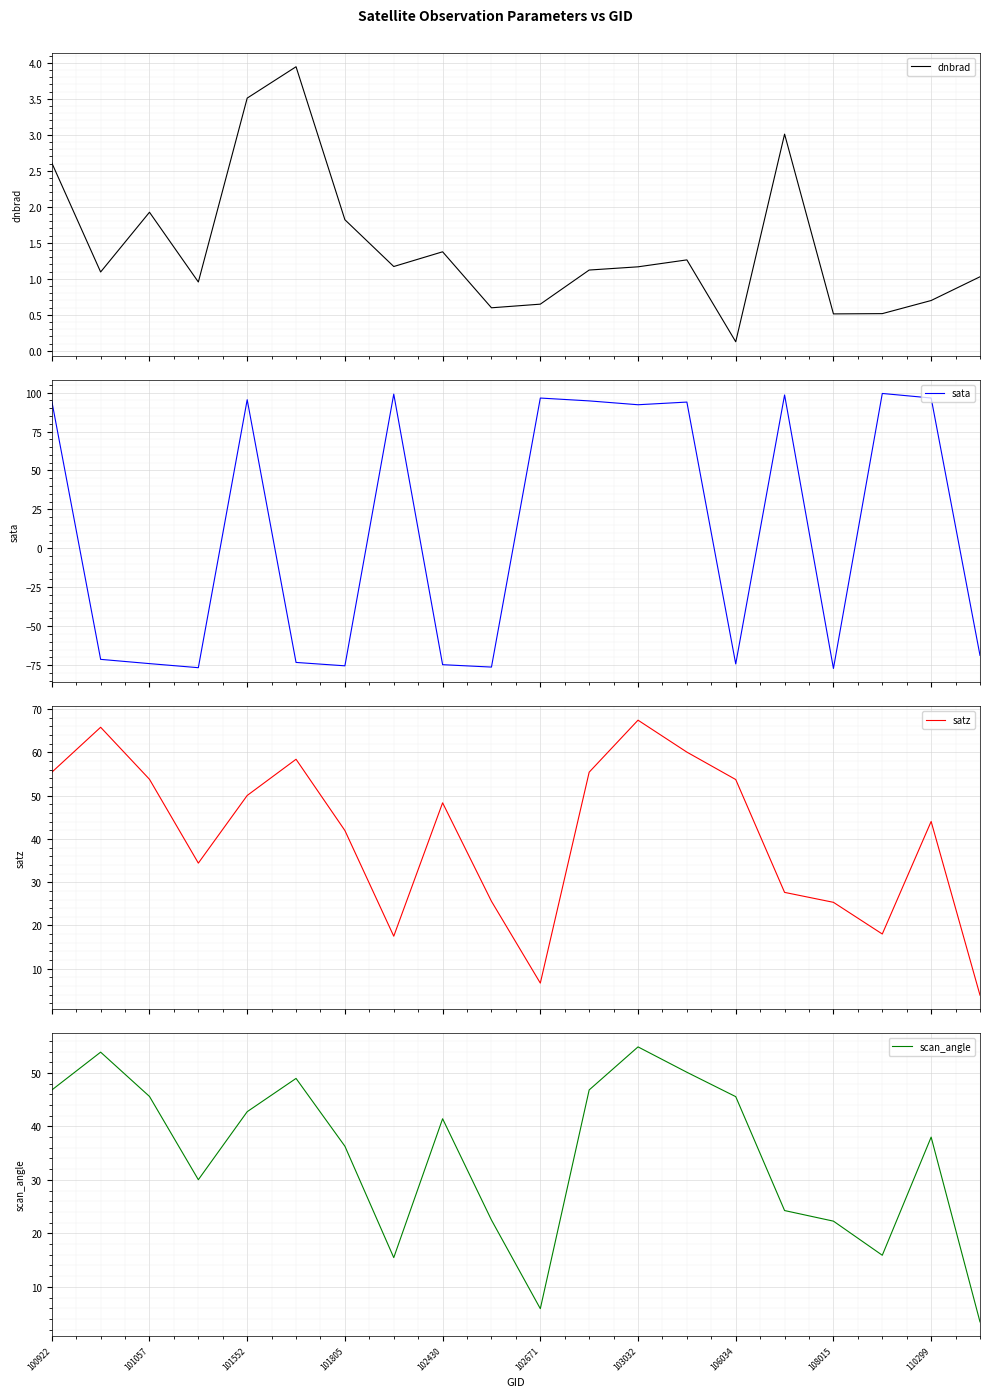

At how many categories does at least one series exceed -26?

20